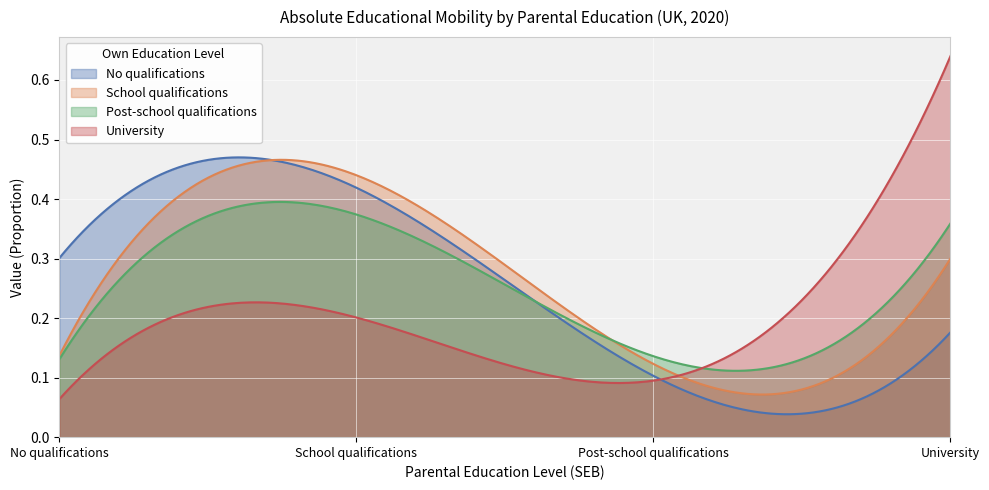

Rank the series at No qualifications from lowest to highest value.

University, Post-school qualifications, School qualifications, No qualifications